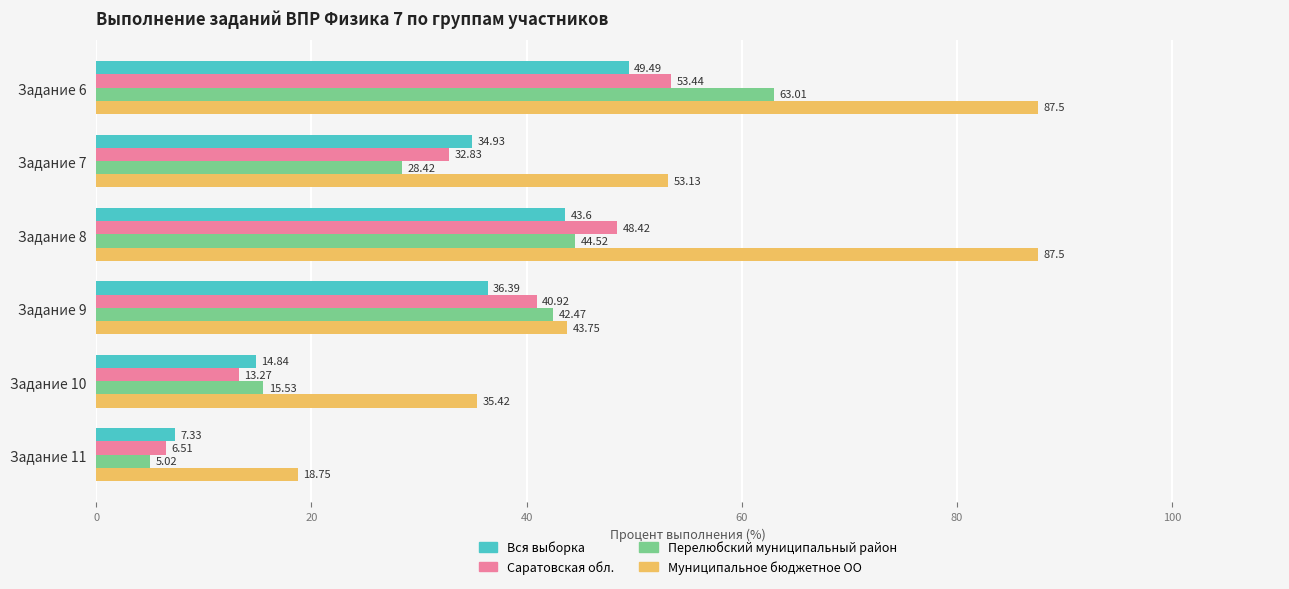

What is the sum of all Перелюбский муниципальный район values?

199.0